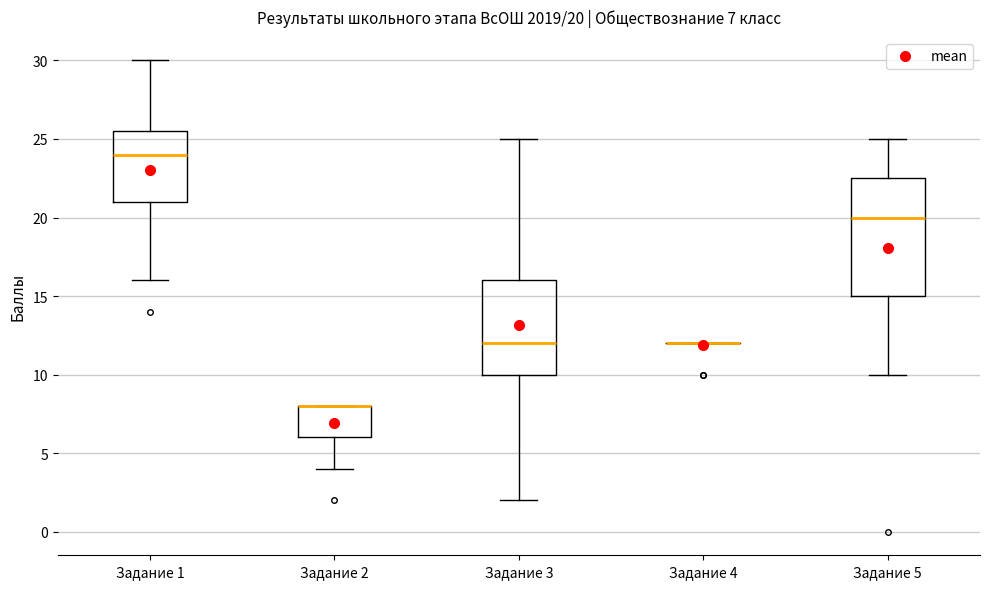

Comparing the boxes themselves (not the whiskers), which one is the tallest?

Задание 5